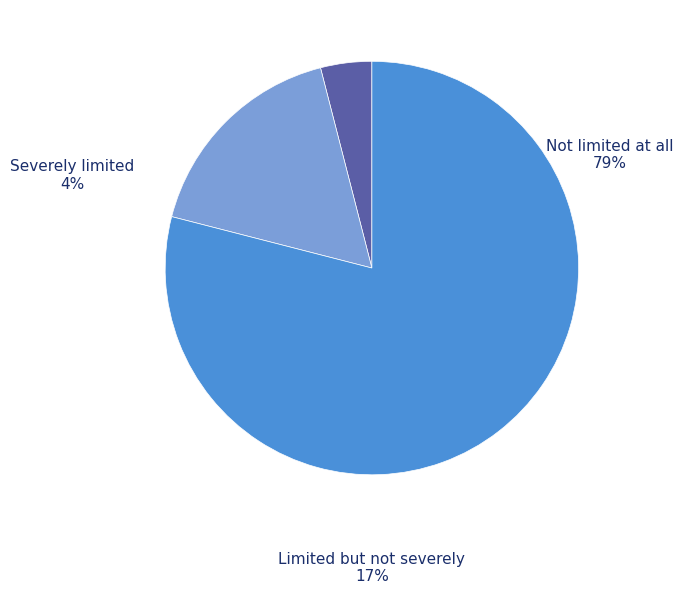

Which has a higher value, Severely limited or Limited but not severely?

Limited but not severely